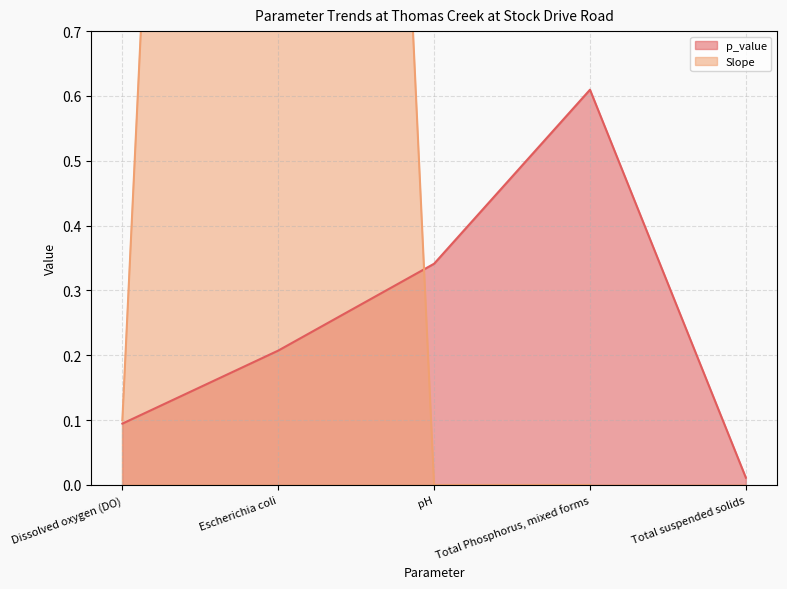

Which series has the largest range (max minus min)?

Slope